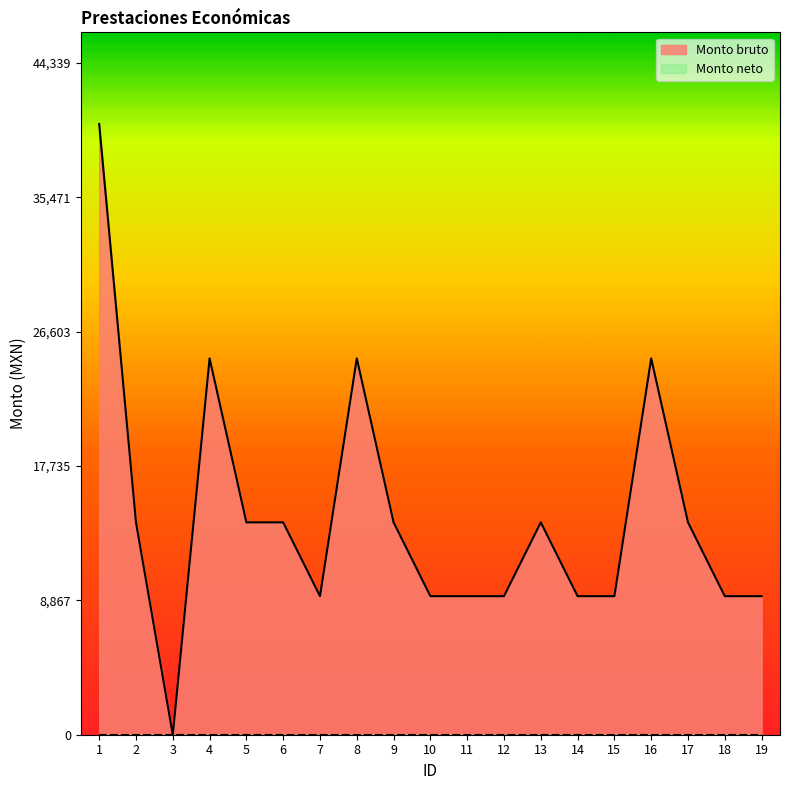

The value at 13 is 20207.9. True or false?

False